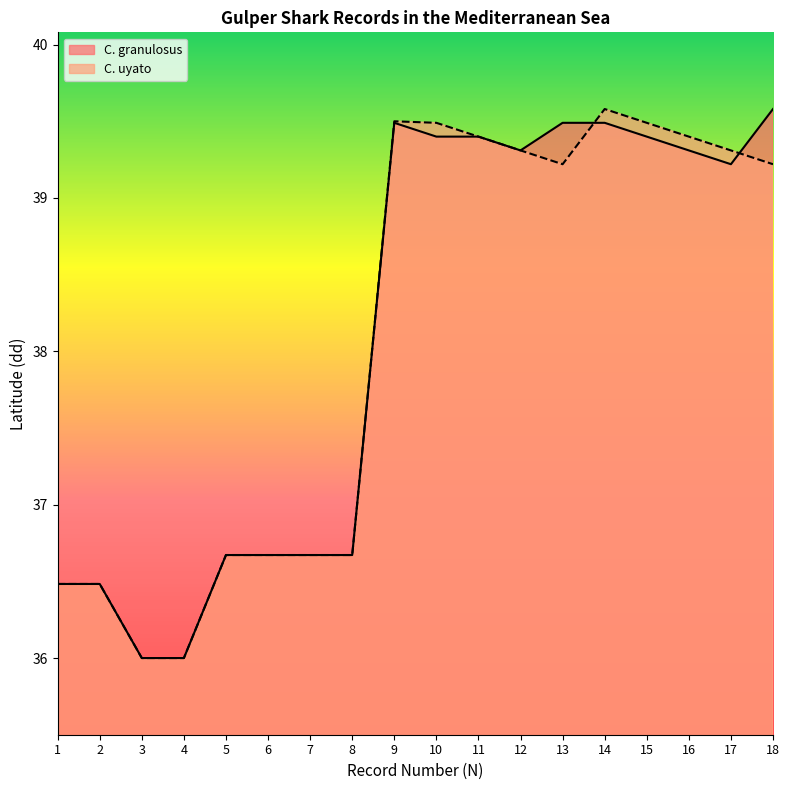

After their last crossing, which series has the higher values: C. uyato or C. granulosus?

C. granulosus